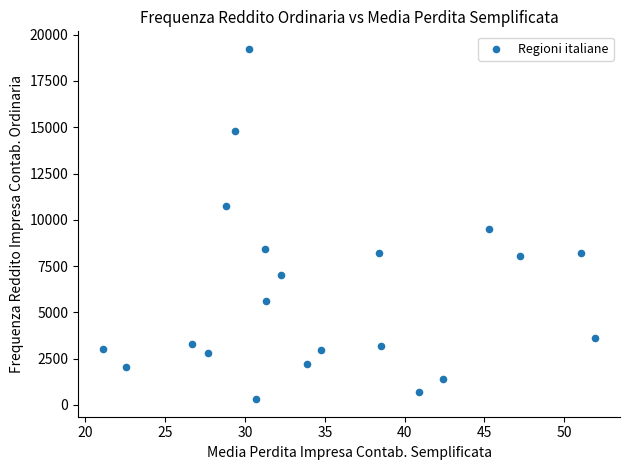

What is the range of Y values (max minus min)?

18928